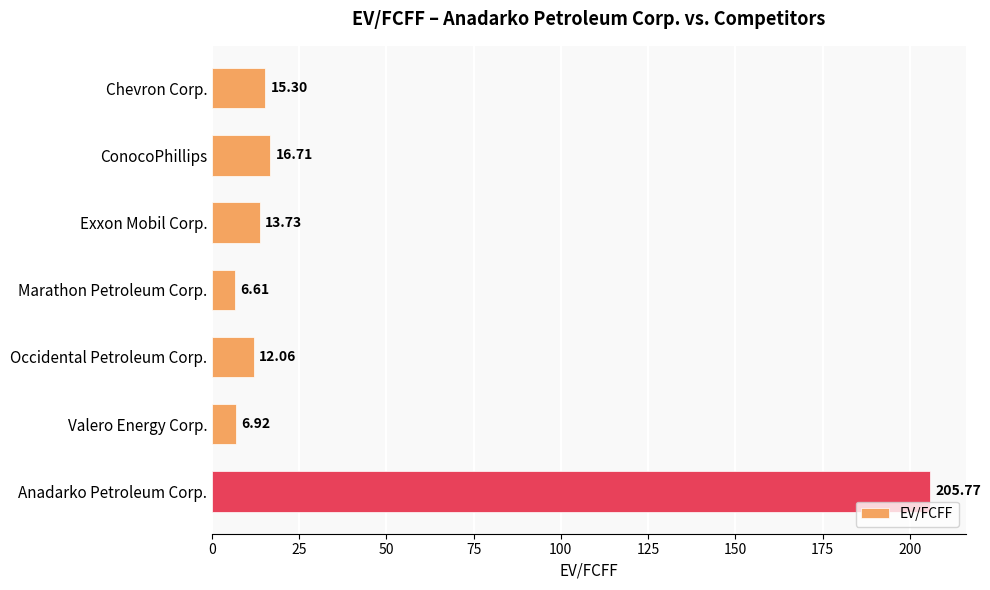

List the labels in order of value, smallest first.

Marathon Petroleum Corp., Valero Energy Corp., Occidental Petroleum Corp., Exxon Mobil Corp., Chevron Corp., ConocoPhillips, Anadarko Petroleum Corp.